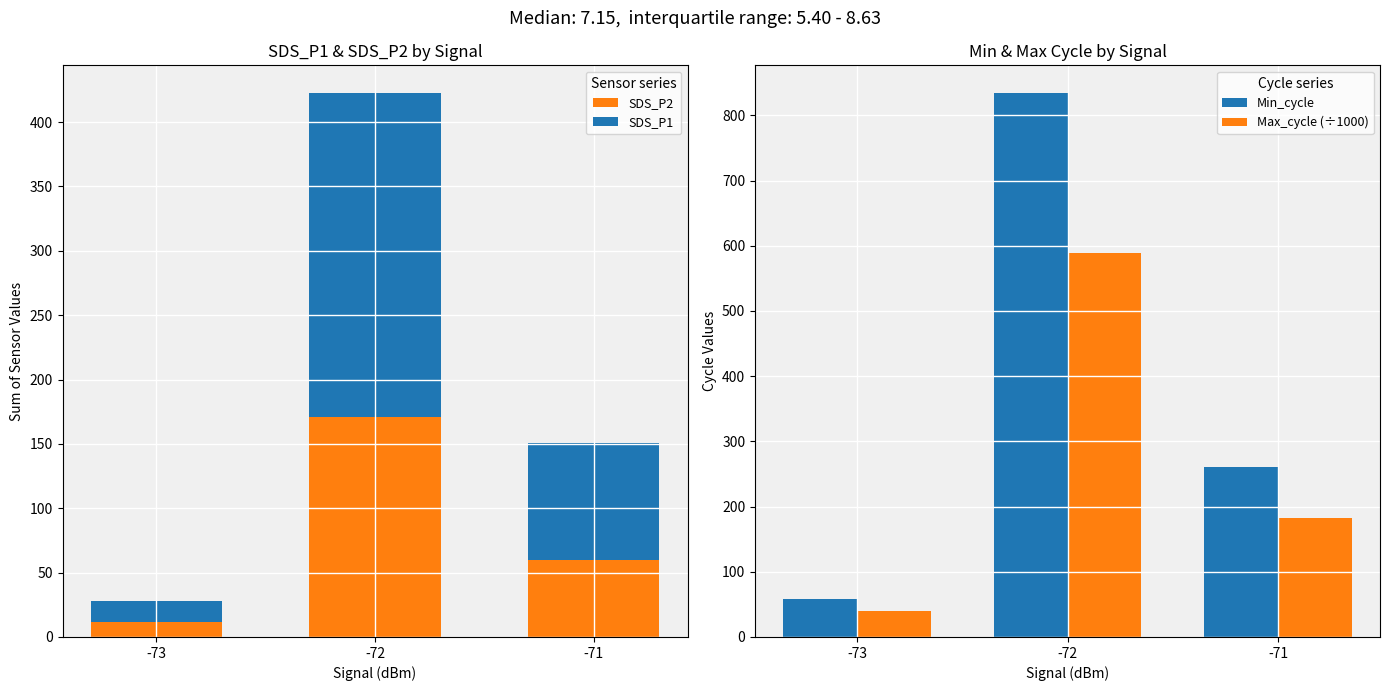

What is the difference between the highest and lowest values at -73?

46.5